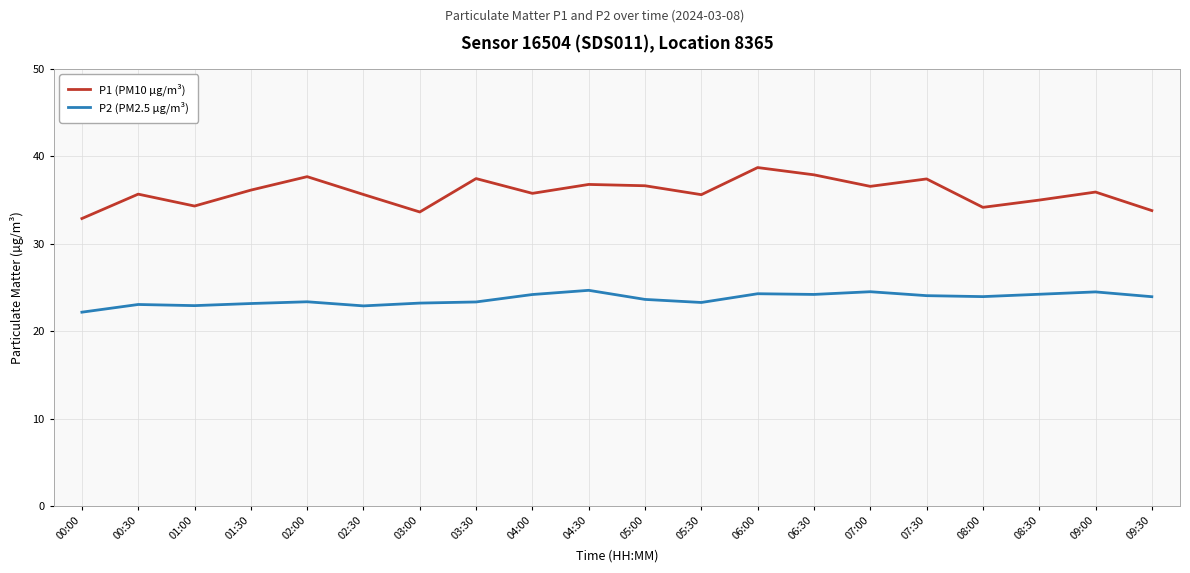

At which category does P1 (PM10 µg/m³) reach its first local valley?

01:00